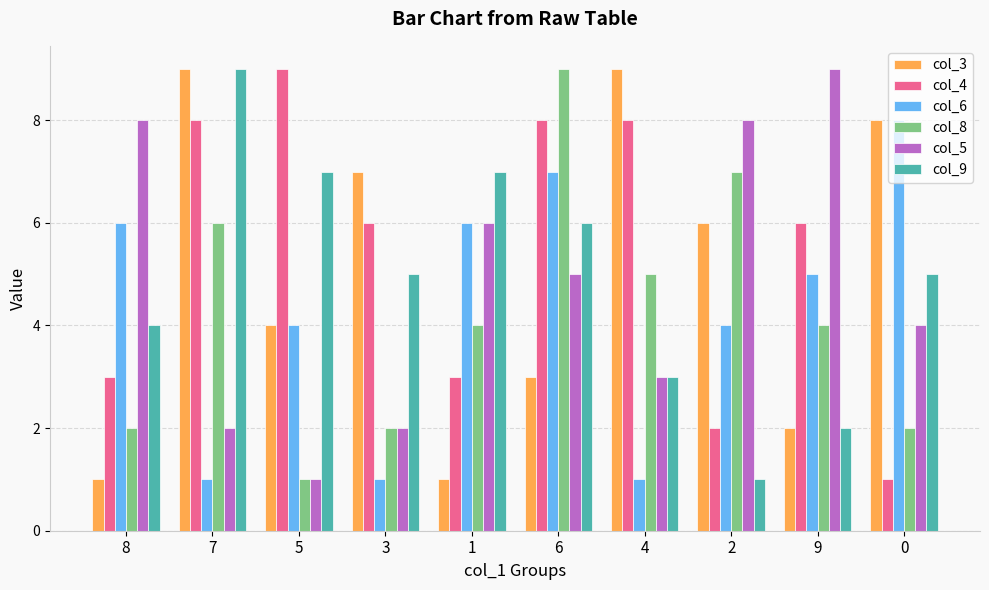

Which series changed the most between 1 and 9?

col_9